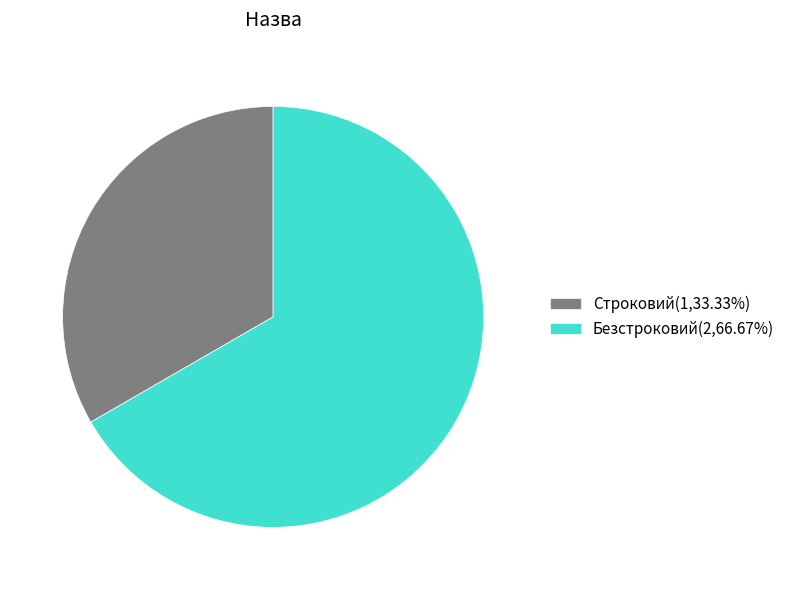

Combined, do Безстроковий and Строковий account for over 50%?

Yes